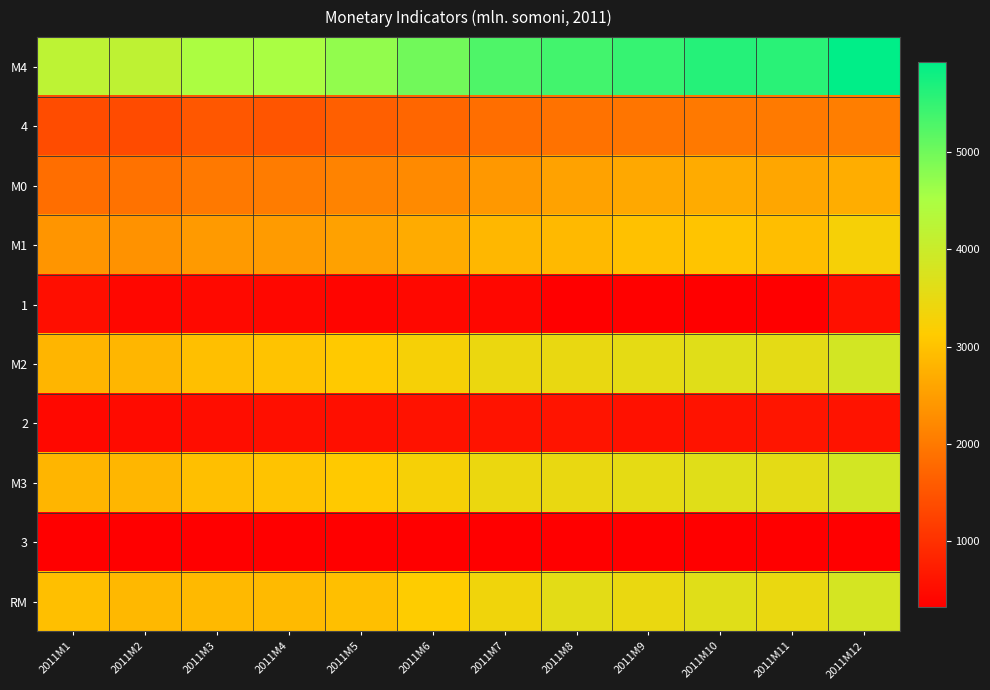

At which category is the sum across all series the highest?

2011M12